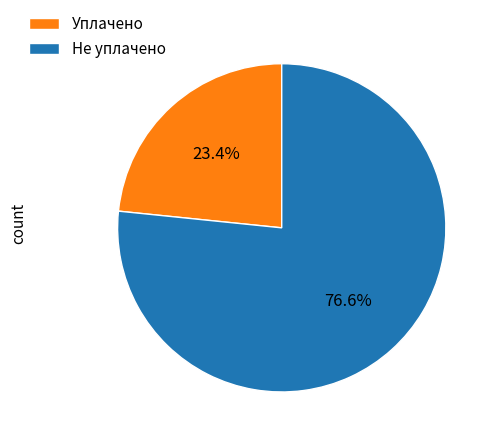

Count the number of slices in the pie.

2